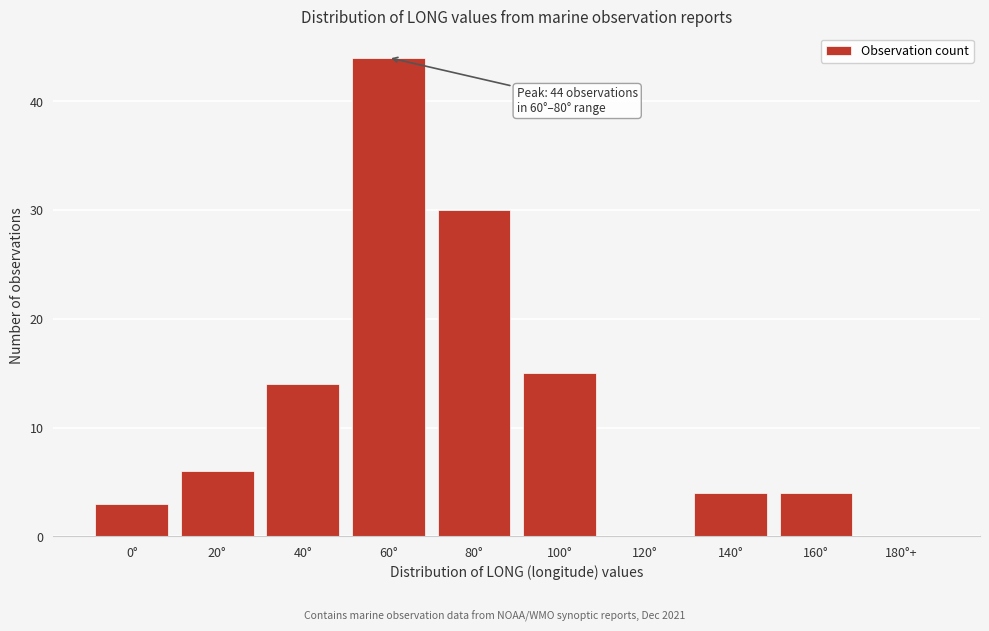

Reading left to right, list all the values displayed in this chart.

0°=3	20°=6	40°=14	60°=44	80°=30	100°=15	120°=0	140°=4	160°=4	180°+=0